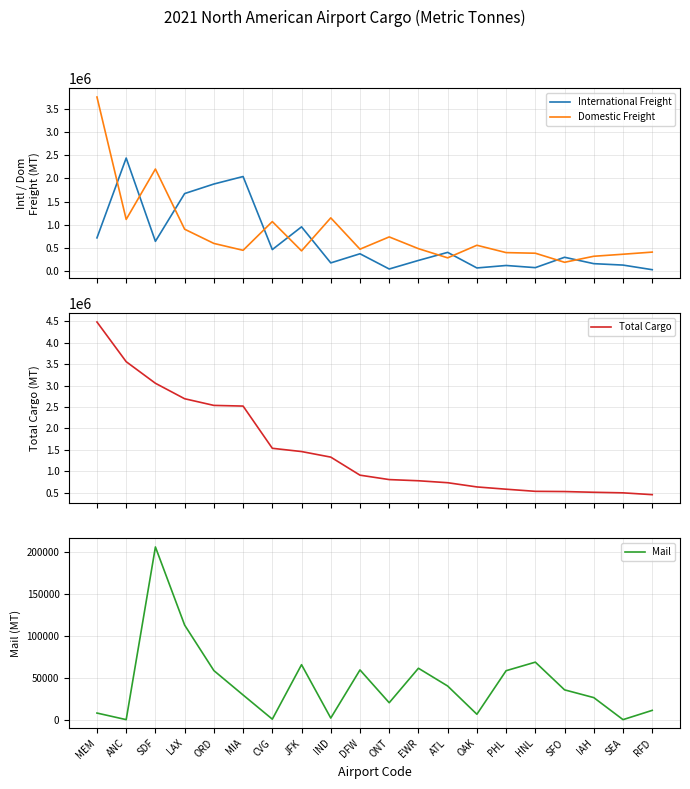

How many interior local valleys does the Mail series have?

6